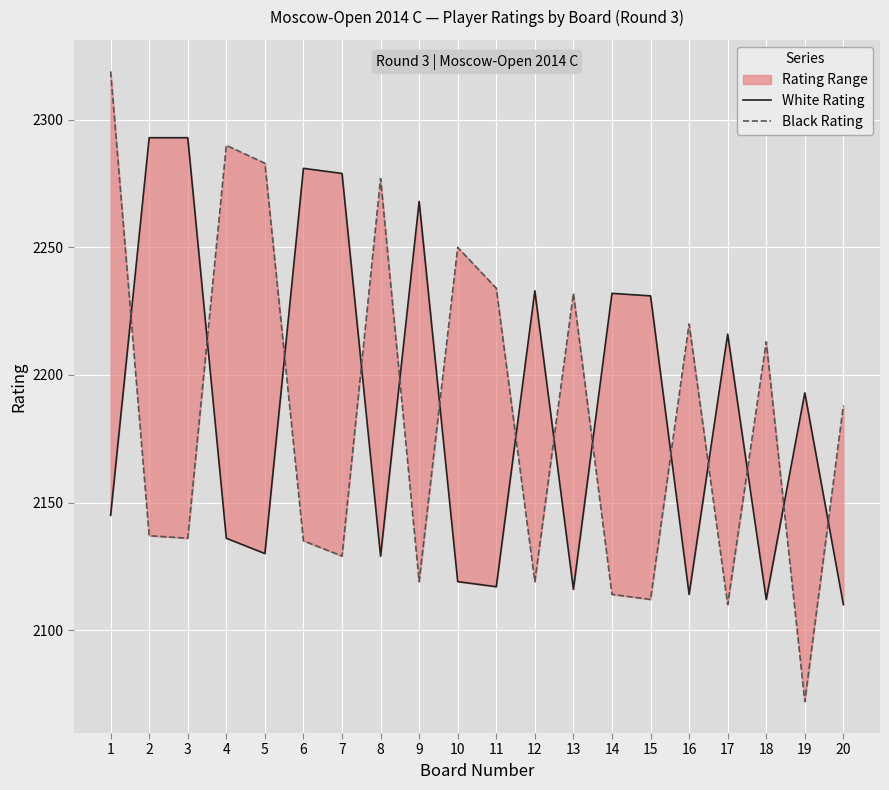

What is the sum of the White Rating values at 4 and 7?

4415